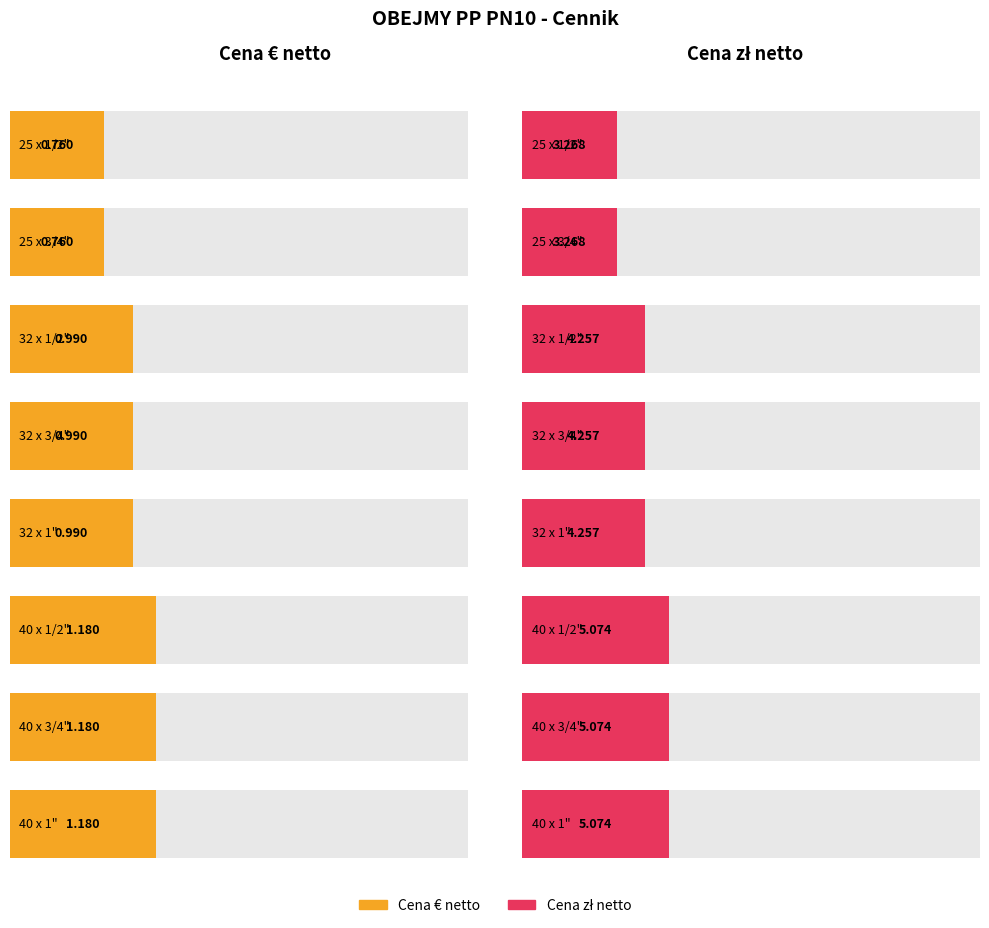

What is the total value across all series at 32 x 1"?

5.2